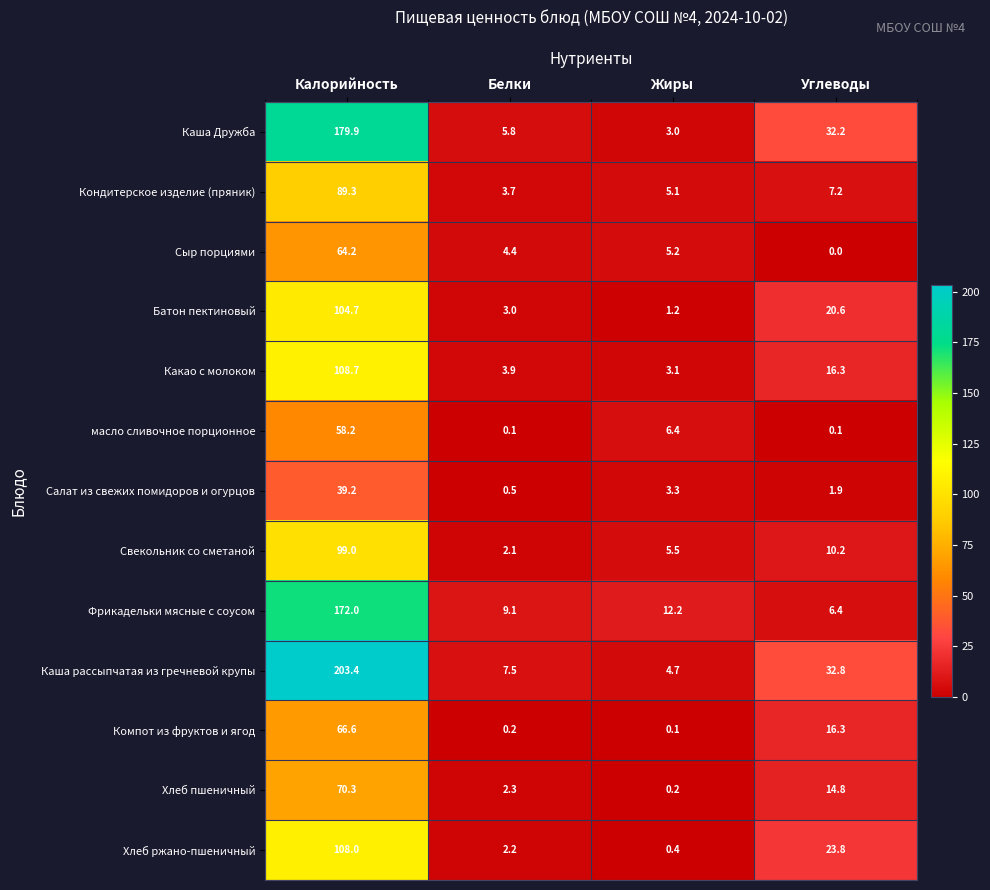

What is the difference between the second highest and minimum values in the Каша Дружба series?

29.2